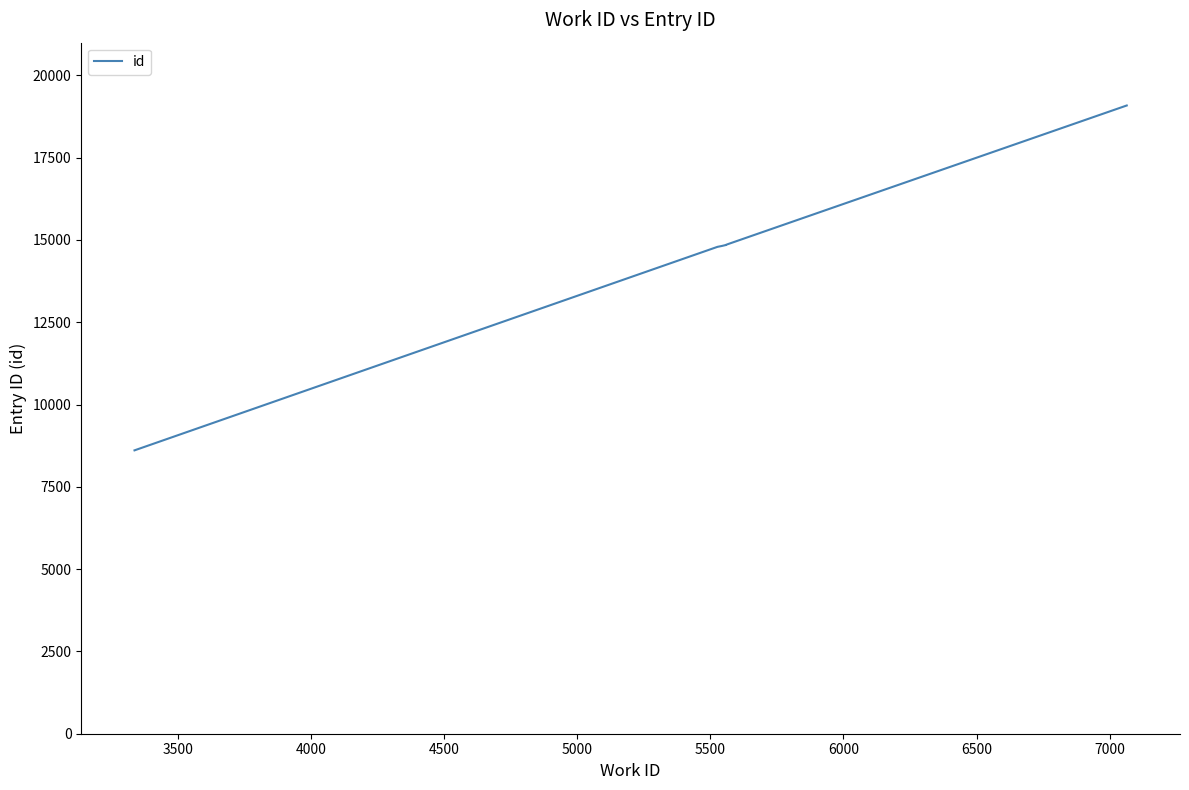

How many lines are shown in the chart?

1